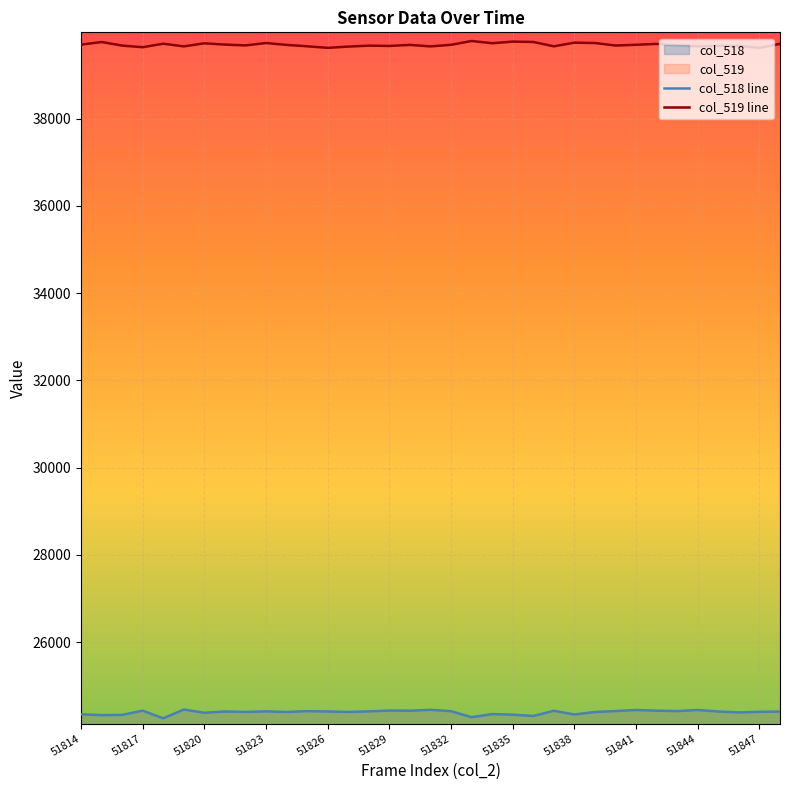

What is the greatest value displayed?

39780